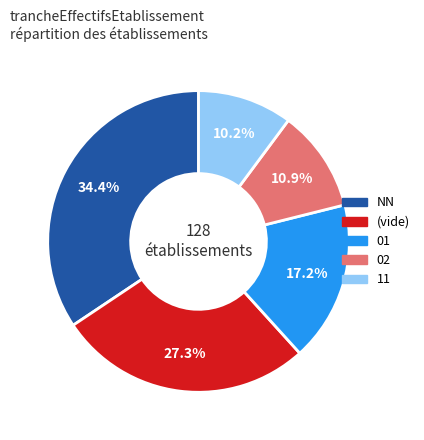

Is it true that 01 is 17% of the pie?

True